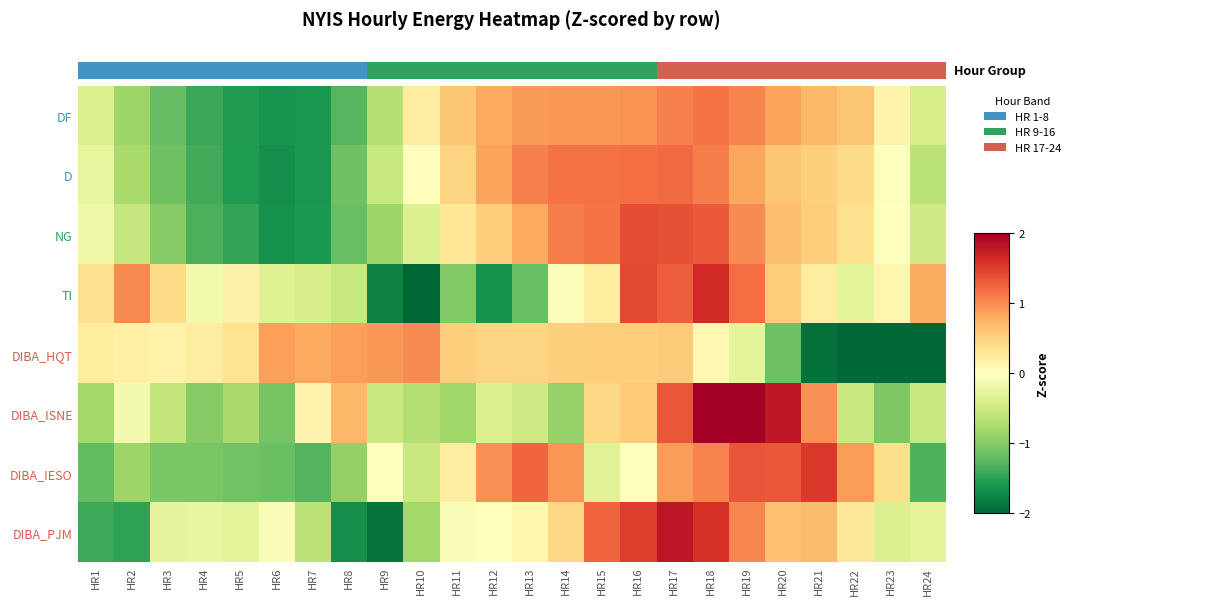

Which category has the lowest value across all series?

HR10